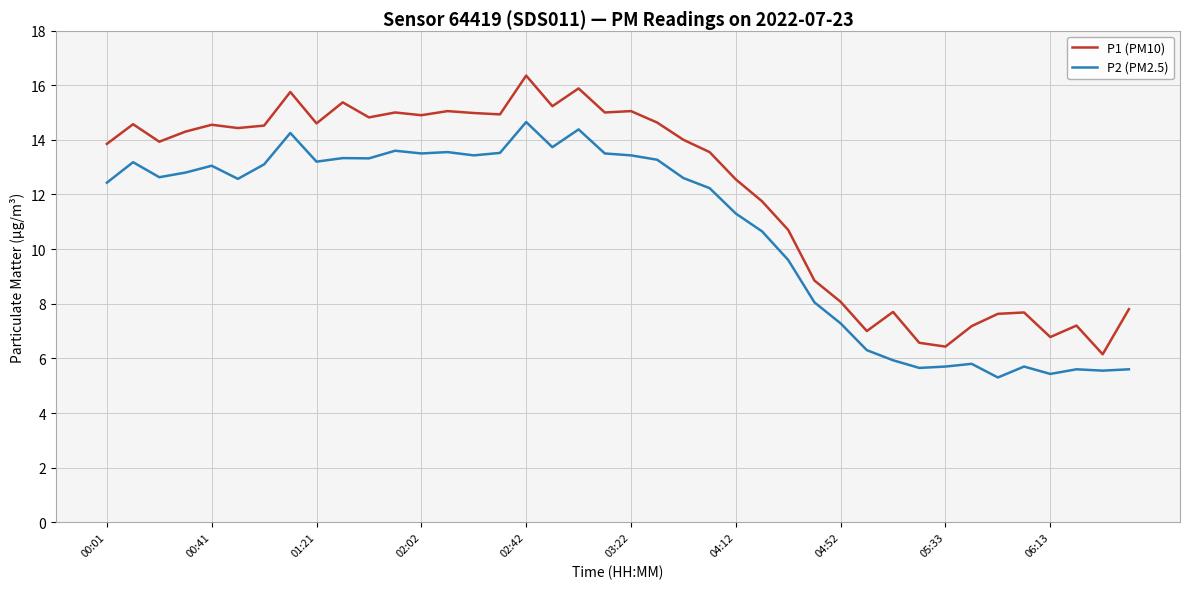

Which series has the largest total across all categories?

P1 (PM10)